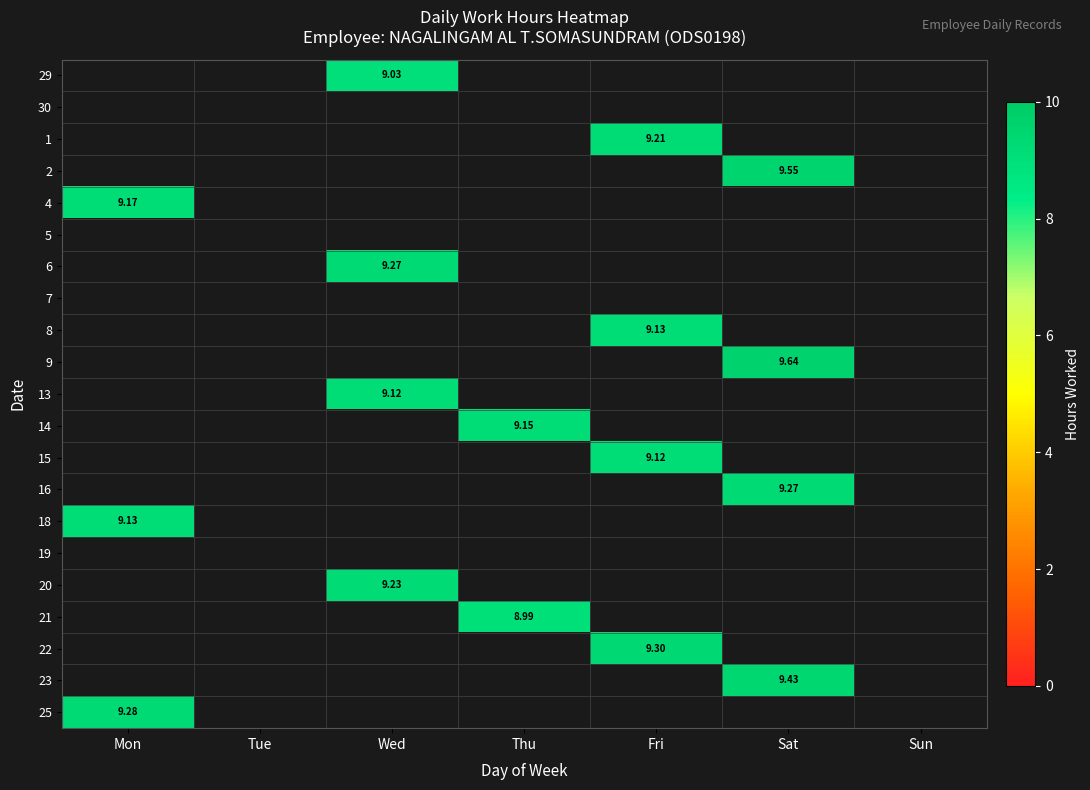

What is the smallest value displayed?

9.0